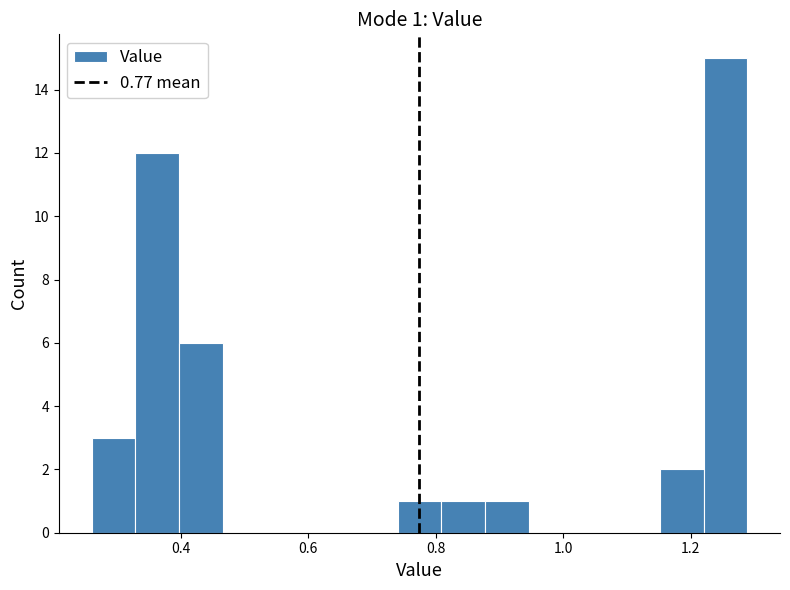

Read against the x-axis, roughly where is the centre of the tallest bar?

1.26